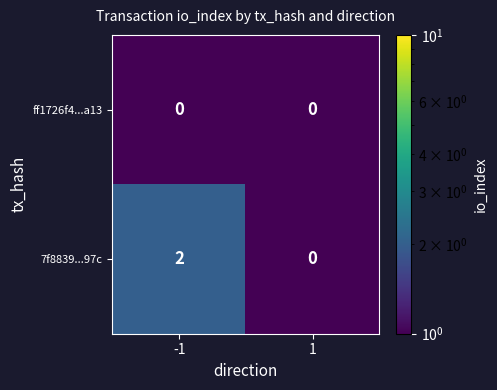

List the series in order of their overall mean, lowest first.

ff1726f4...a13, 7f8839...97c